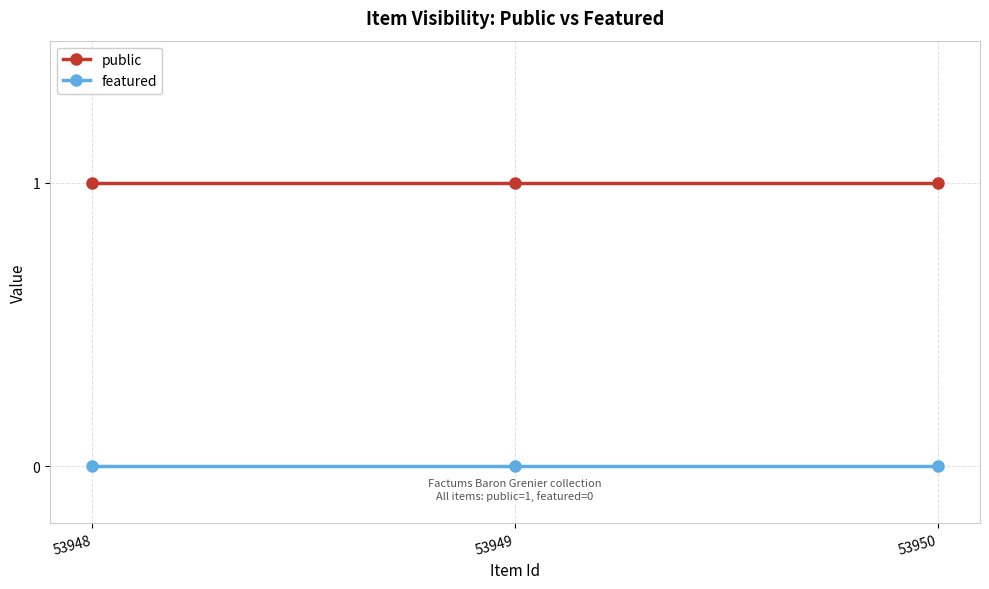

Which series has the largest total across all categories?

public